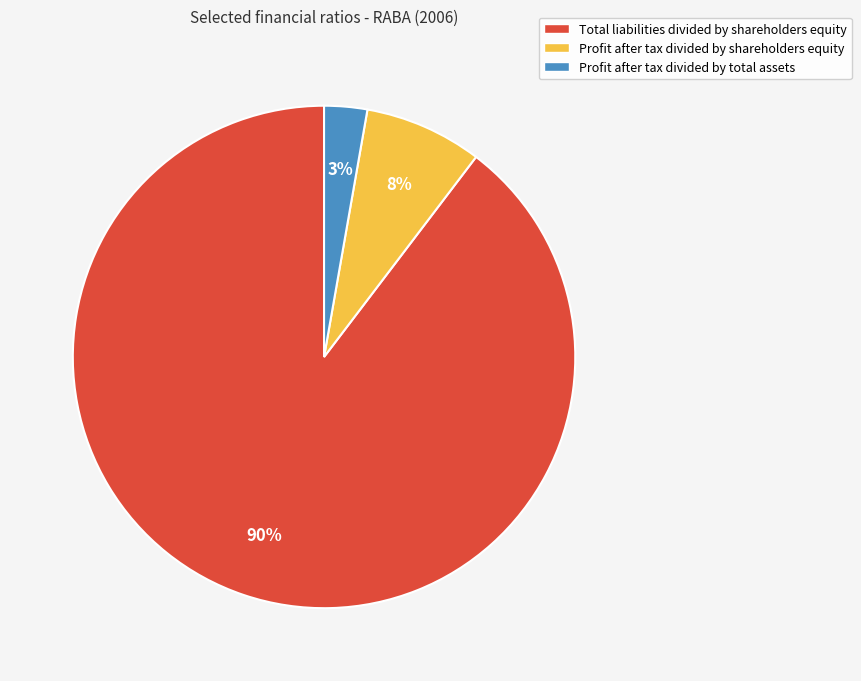

Does any single category account for the majority?

Yes